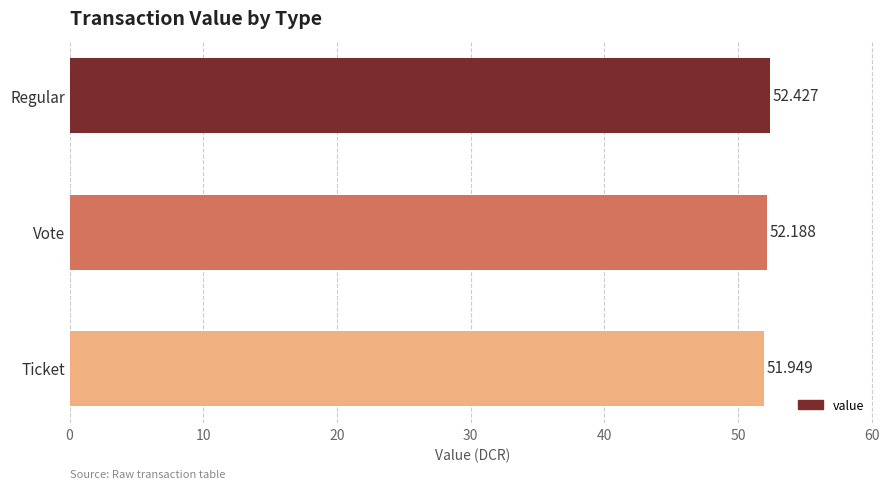

Which has a higher value, Vote or Ticket?

Vote